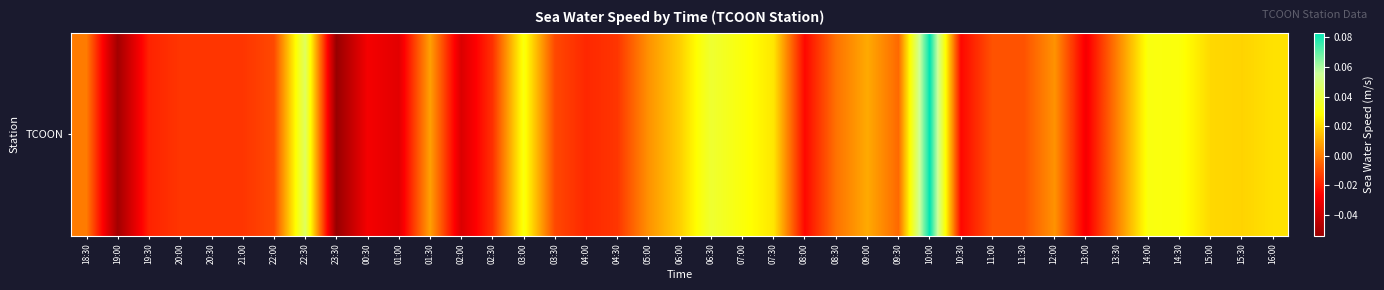

What is the greatest value displayed?

0.1